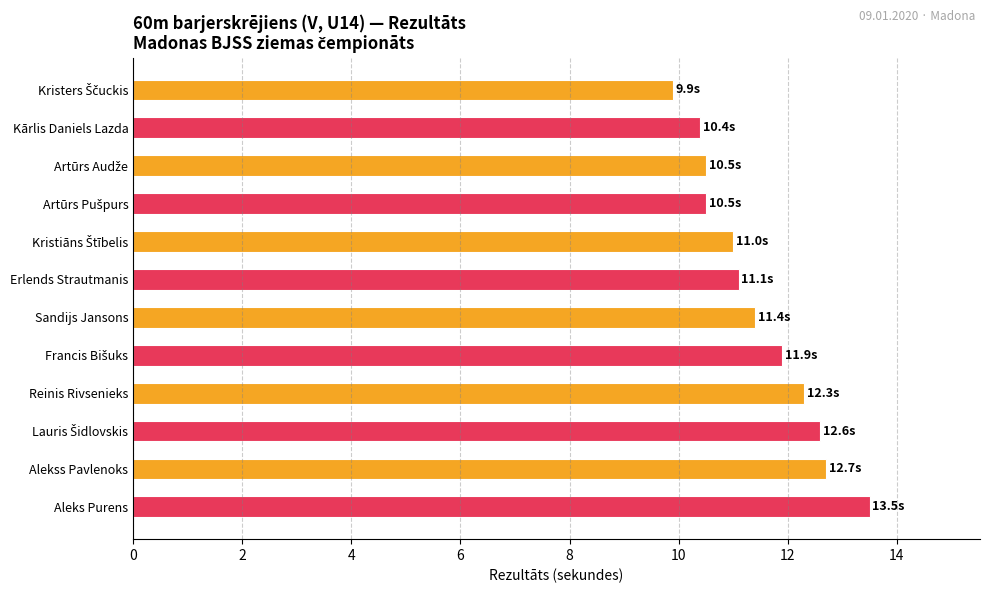

What is the difference between the second highest and second lowest values?

2.3